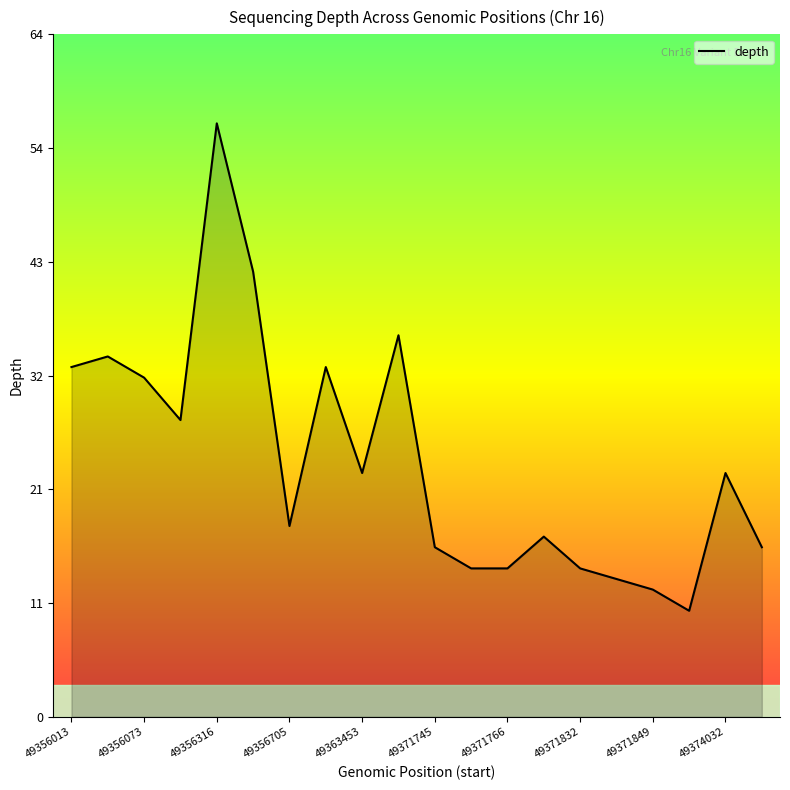

What is the average value?

24